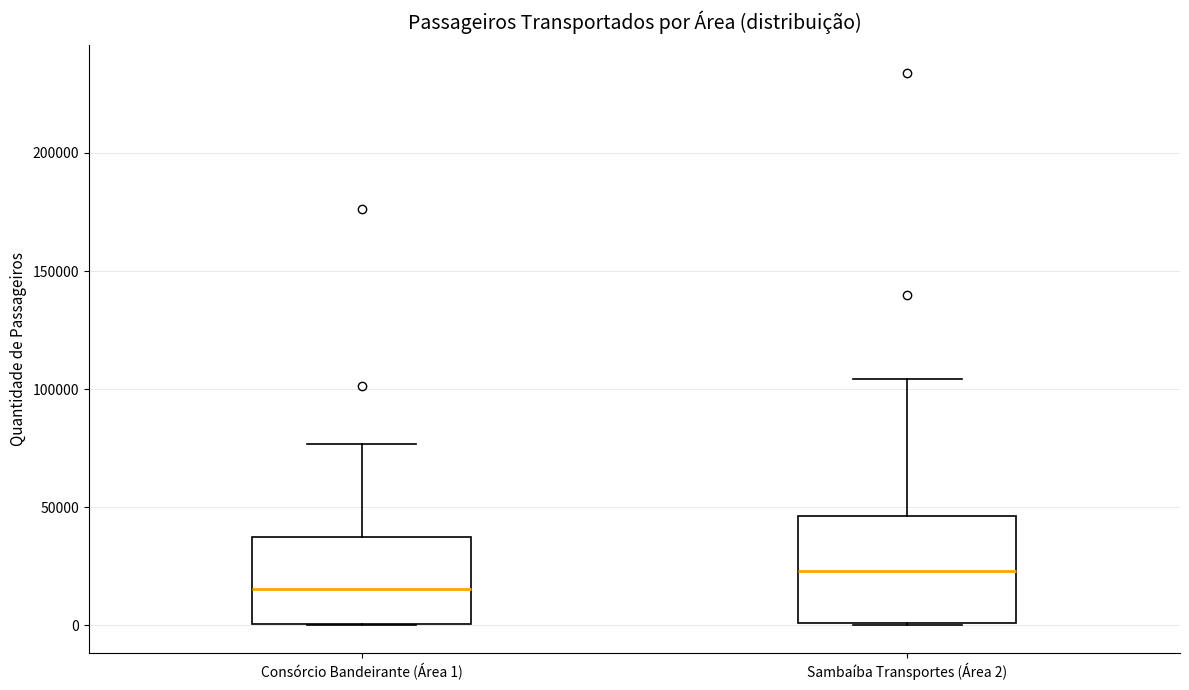

Where is the lower edge of the box for Sambaíba Transportes (Área 2) on the y-axis? The values are not printed on the chart, so give them approximately, as read against the axis.

0